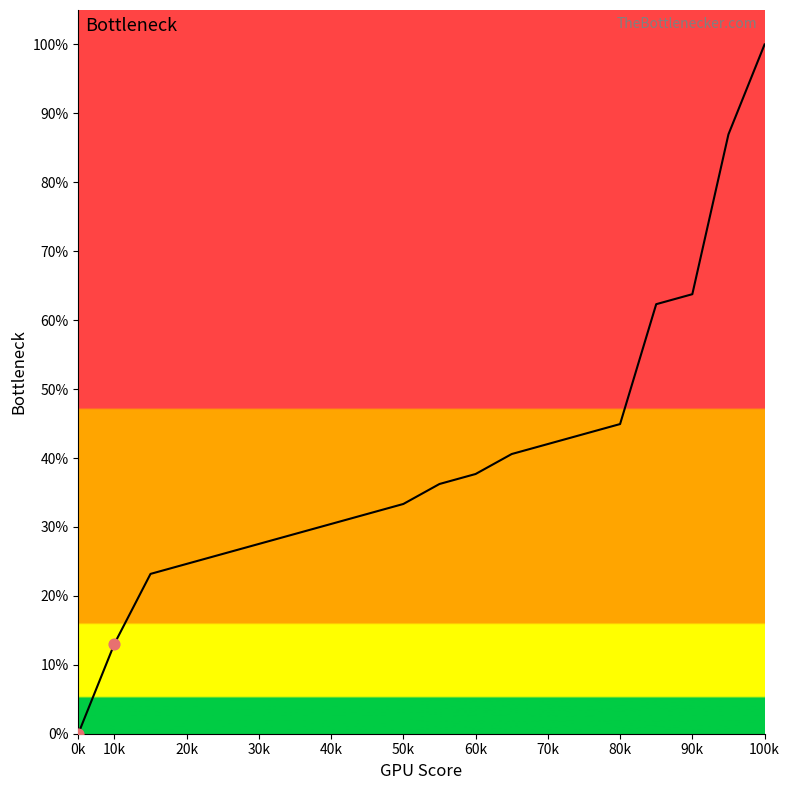

What is the greatest value displayed?

100.0